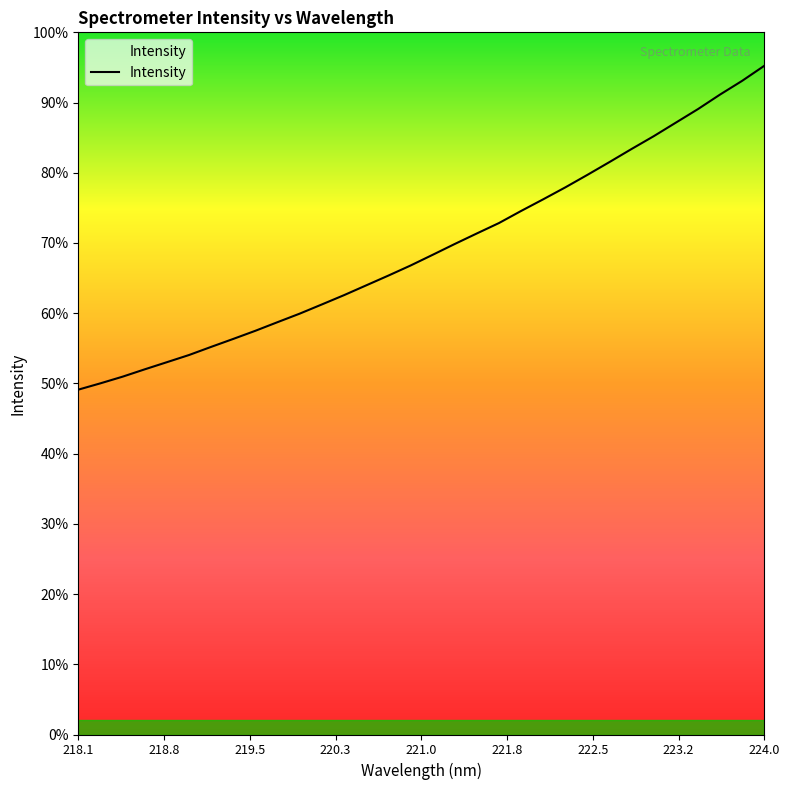

Is this an area chart (filled region under the line)?

Yes